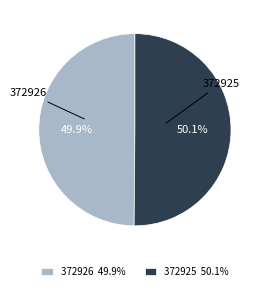

Is there any slice that represents more than half of the pie?

Yes